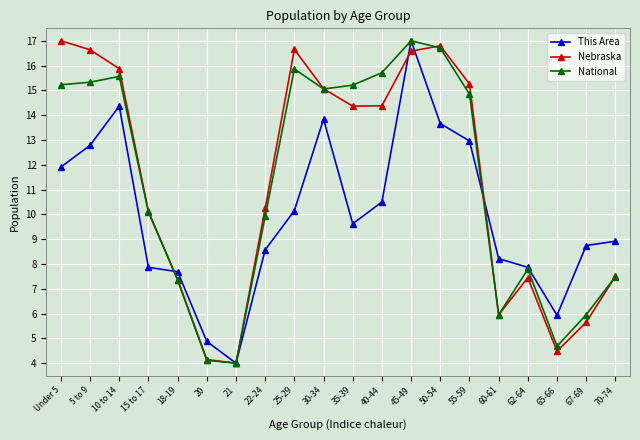

Is this an area chart (filled region under the line)?

No